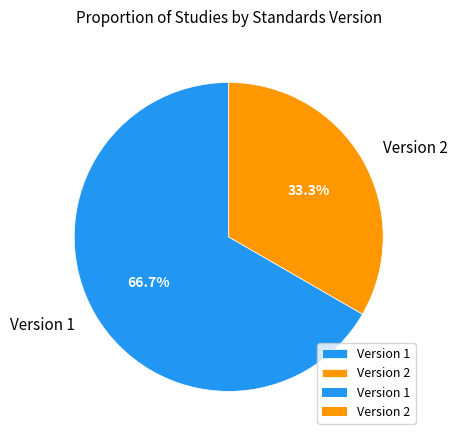

How many slices are in this pie chart?

2